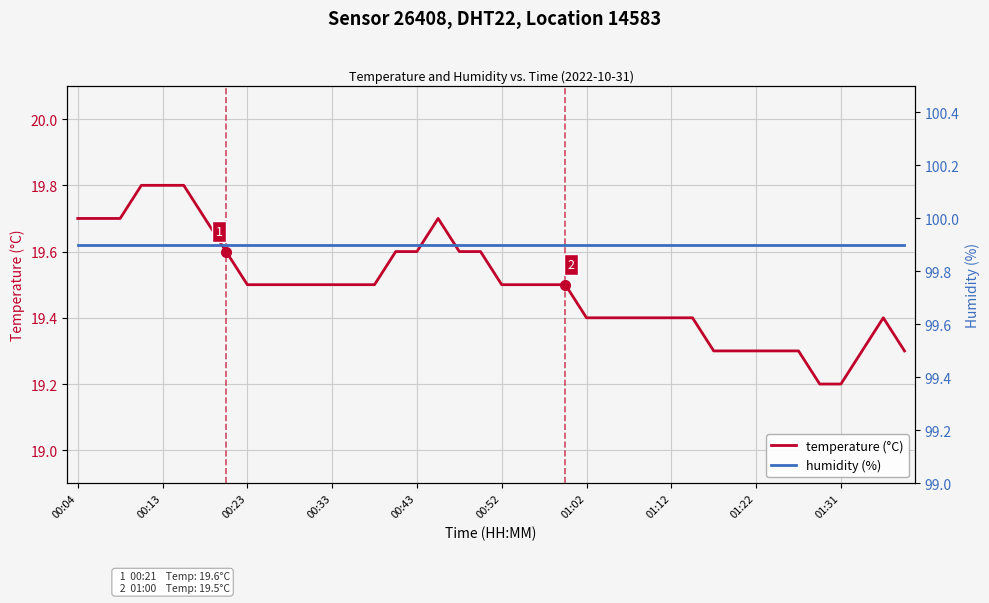

Which series has the largest total across all categories?

humidity (%)